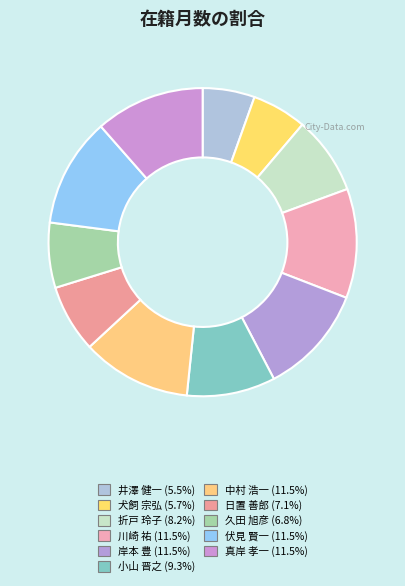

To the nearest percent, what is the difference between the largest and smallest slice percentages?

6%